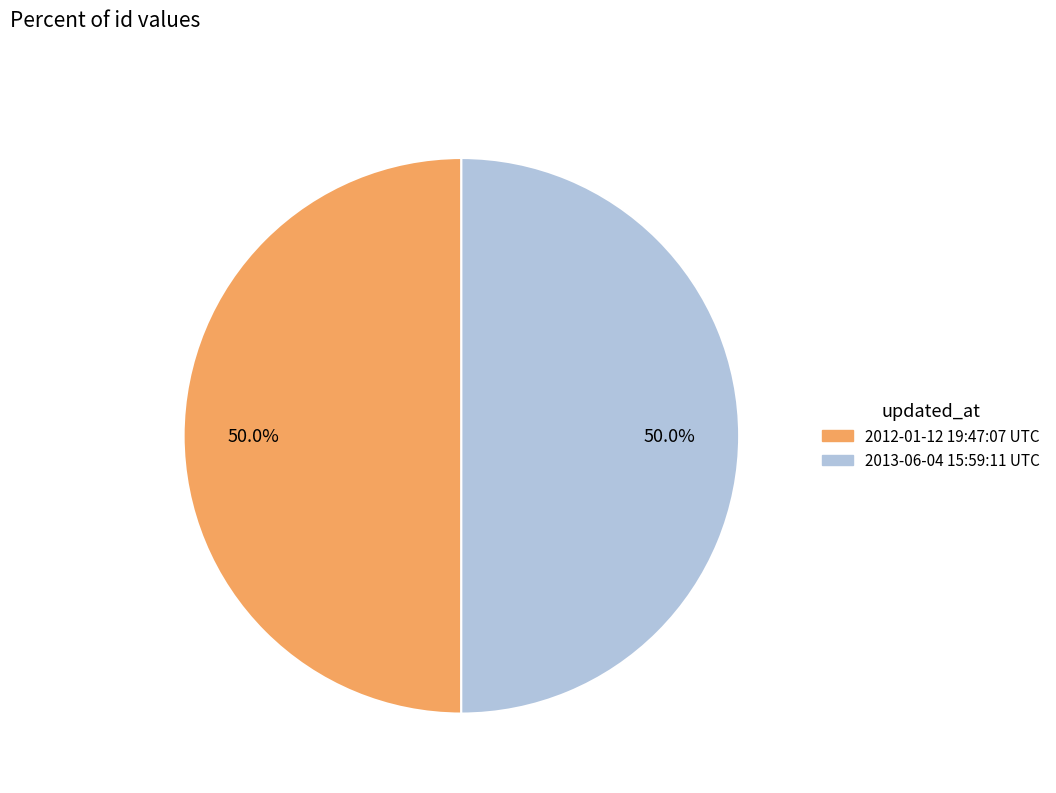

Combined, do 2012-01-12 19:47:07 UTC and 2013-06-04 15:59:11 UTC account for over 50%?

Yes